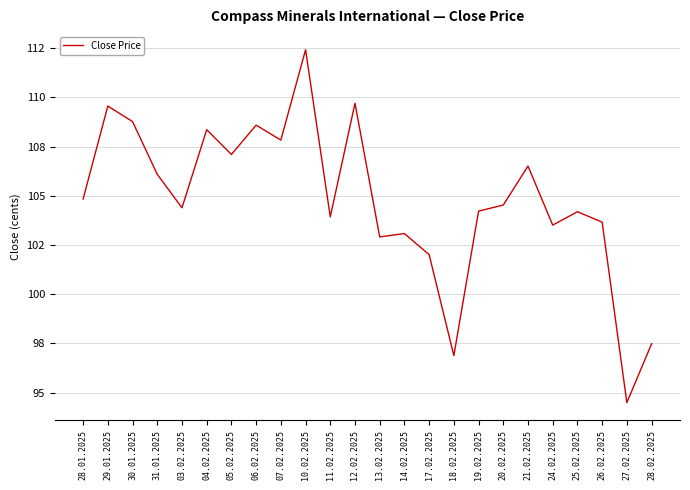

Is it true that the value at 04.02.2025 is 17022?

False